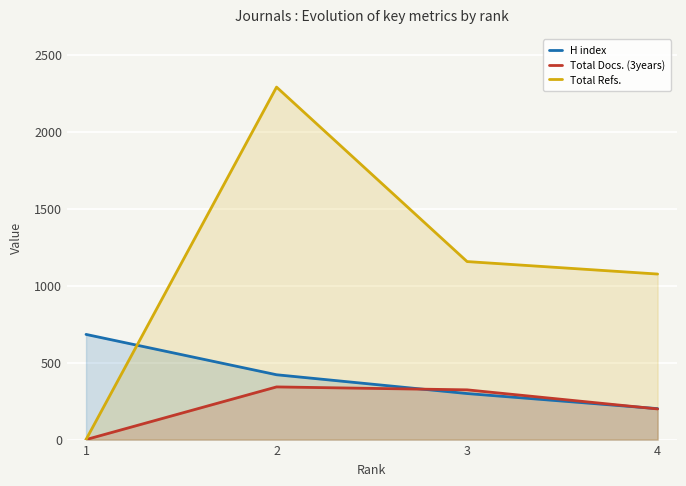

Where do Total Docs. (3years) and H index first cross each other?

2 and 3